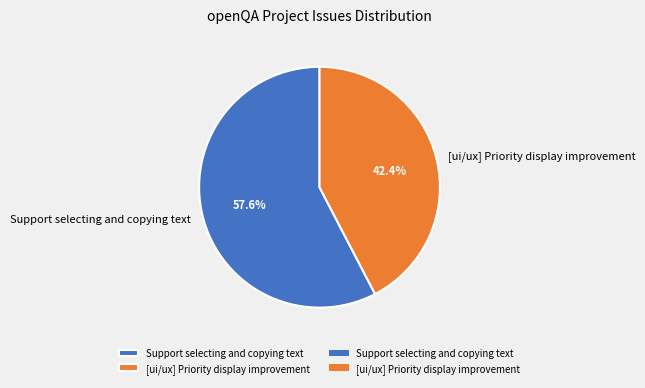

Is there a majority slice in this chart?

Yes